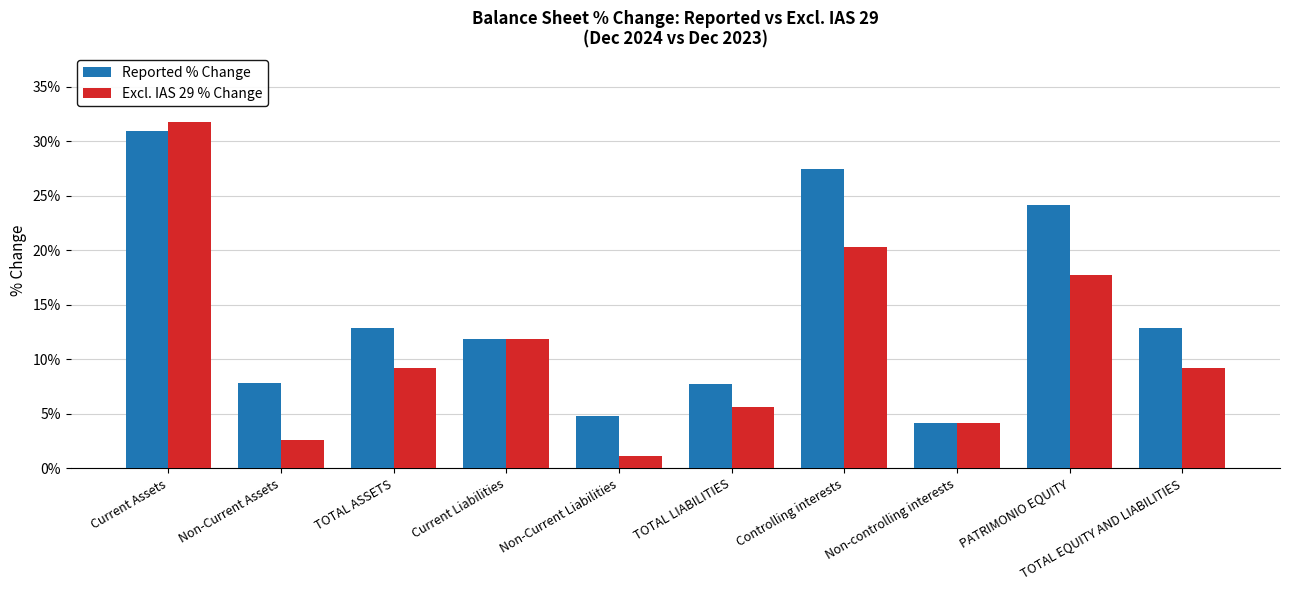

At which category is the sum across all series the highest?

Current Assets